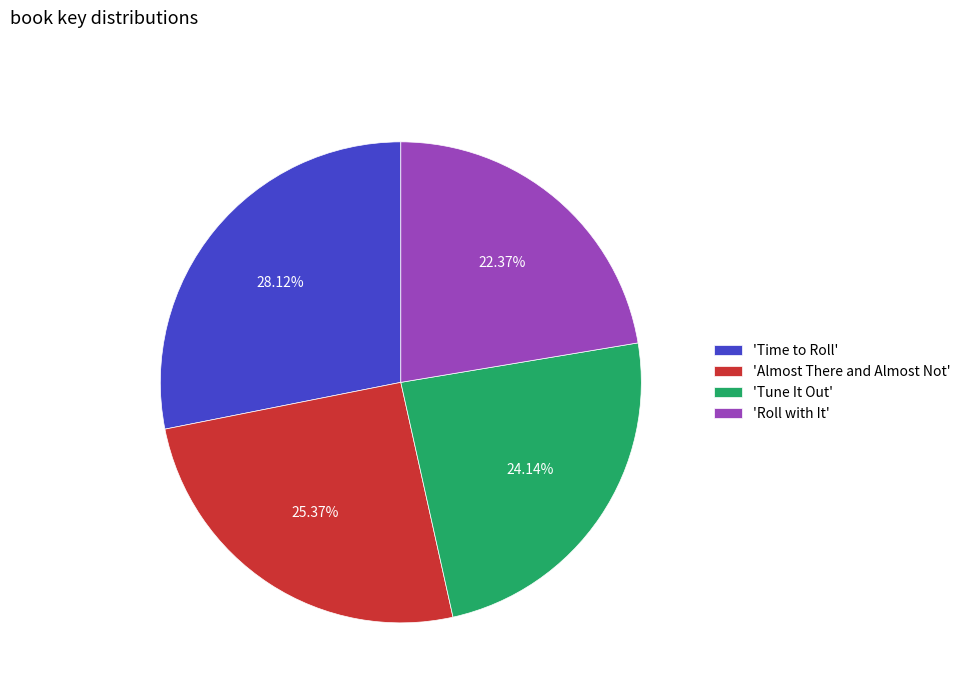

What is the ratio of the value at 'Tune It Out' to the value at 'Time to Roll'?

0.9